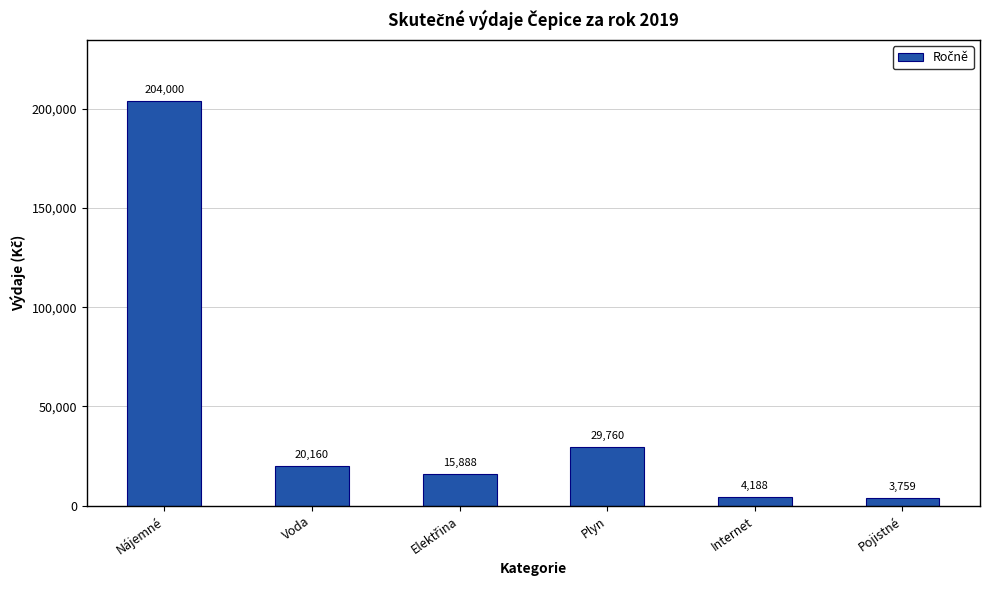

Reading right to left, list all the values displayed in this chart.

3759	4188	29760	15888	20160	204000